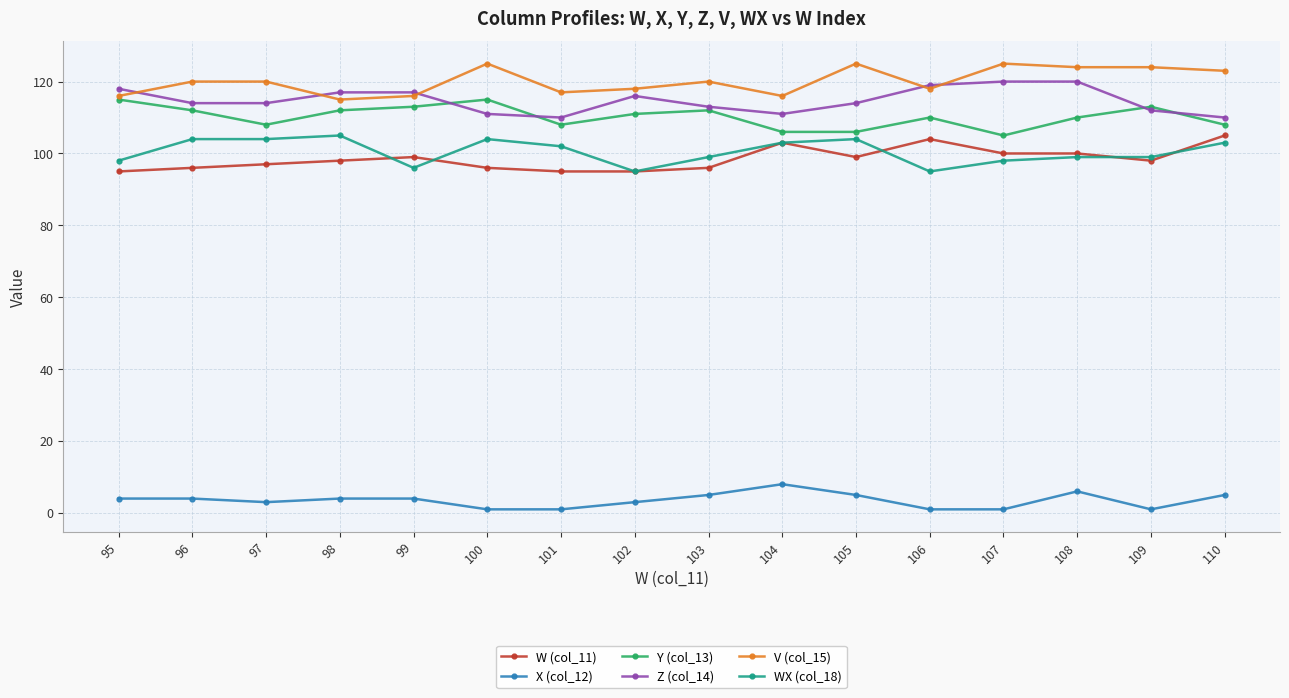

What is the difference between the highest and lowest values at 95?

114